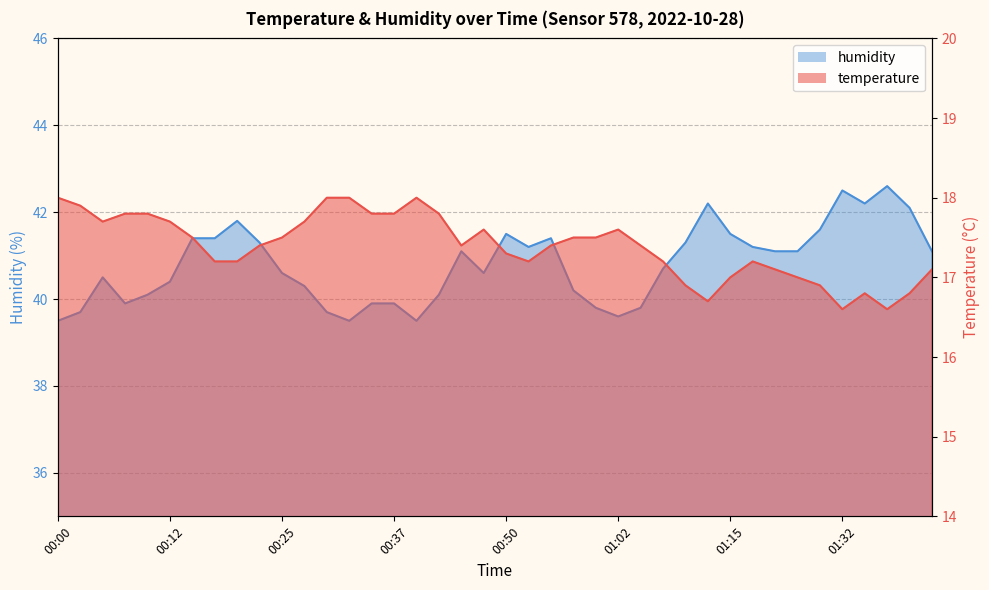

Rank the series by their average value, from highest to lowest.

humidity, temperature